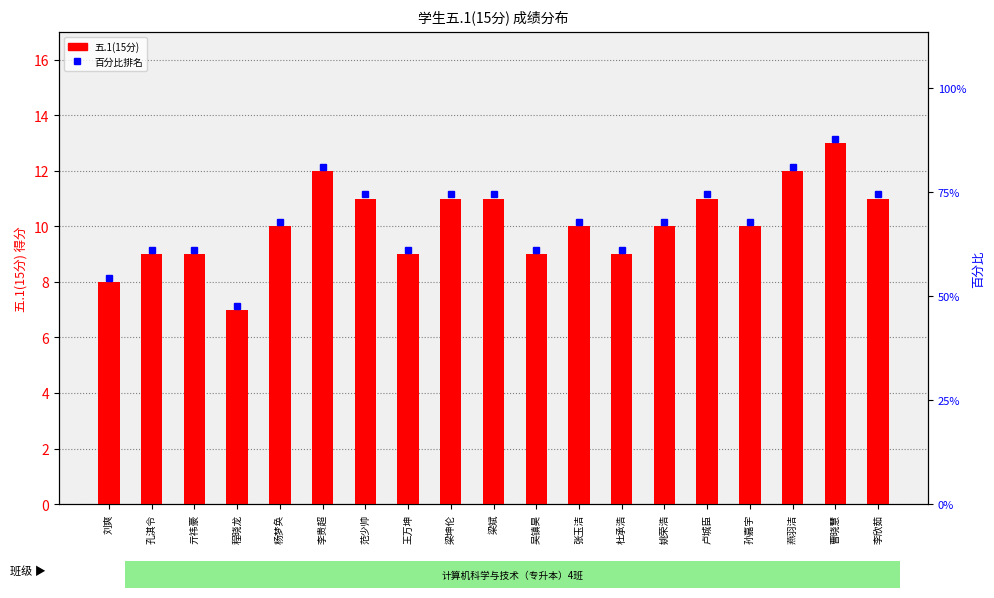

List the labels in order of value, largest first.

曹晓慧, 李贵超, 燕羽洁, 范少帅, 梁坤伦, 梁斌, 卢城臣, 李欣茹, 杨梦奂, 张玉洁, 姚荣浩, 孙嘉宇, 孔淇令, 亓祎豪, 王万坤, 吴镇昊, 杜承浩, 刘爽, 程晓龙